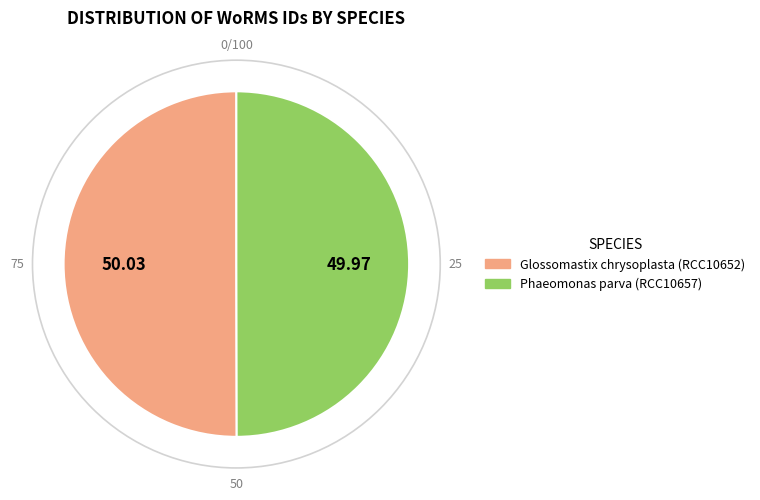

How many segments does this pie chart have?

2